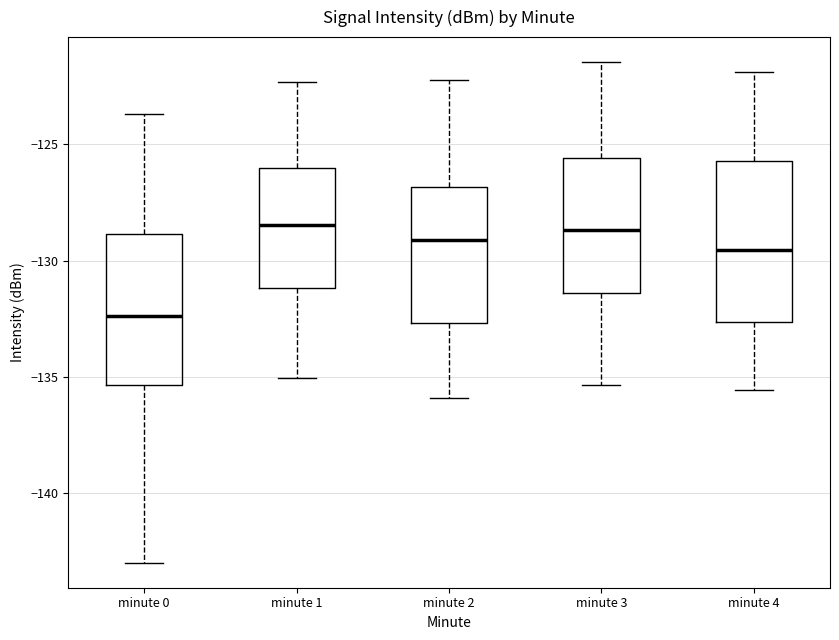

Where does the lower whisker of the box for minute 0 end on the y-axis? The values are not printed on the chart, so give them approximately, as read against the axis.

-143.0